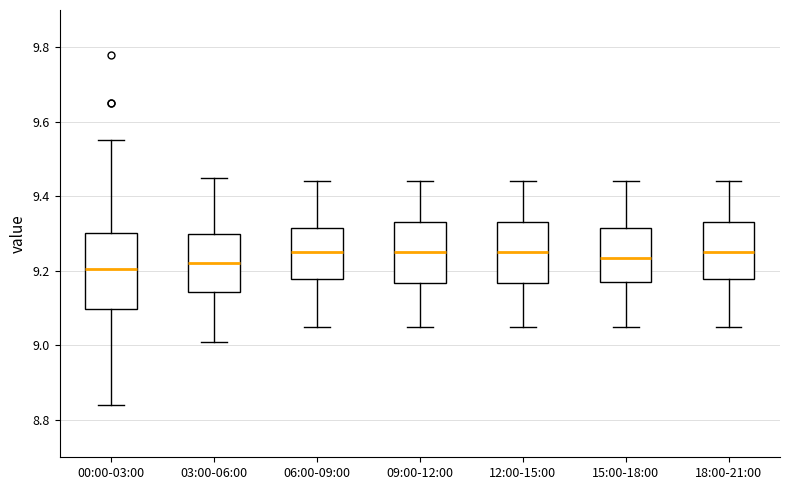

Reading left to right, transcribe this box plot: for each box, give where its median line is, the range the box spans, and where its two whiskers end, as read against the y-axis. The values are not printed on the chart, so give them approximately, as read against the axis.

00:00-03:00: median 9.20, box 9.10 to 9.30, whiskers 8.84 to 9.56
03:00-06:00: median 9.22, box 9.14 to 9.30, whiskers 9.02 to 9.46
06:00-09:00: median 9.26, box 9.18 to 9.32, whiskers 9.06 to 9.44
09:00-12:00: median 9.26, box 9.16 to 9.34, whiskers 9.06 to 9.44
12:00-15:00: median 9.26, box 9.16 to 9.34, whiskers 9.06 to 9.44
15:00-18:00: median 9.24, box 9.18 to 9.32, whiskers 9.06 to 9.44
18:00-21:00: median 9.26, box 9.18 to 9.34, whiskers 9.06 to 9.44